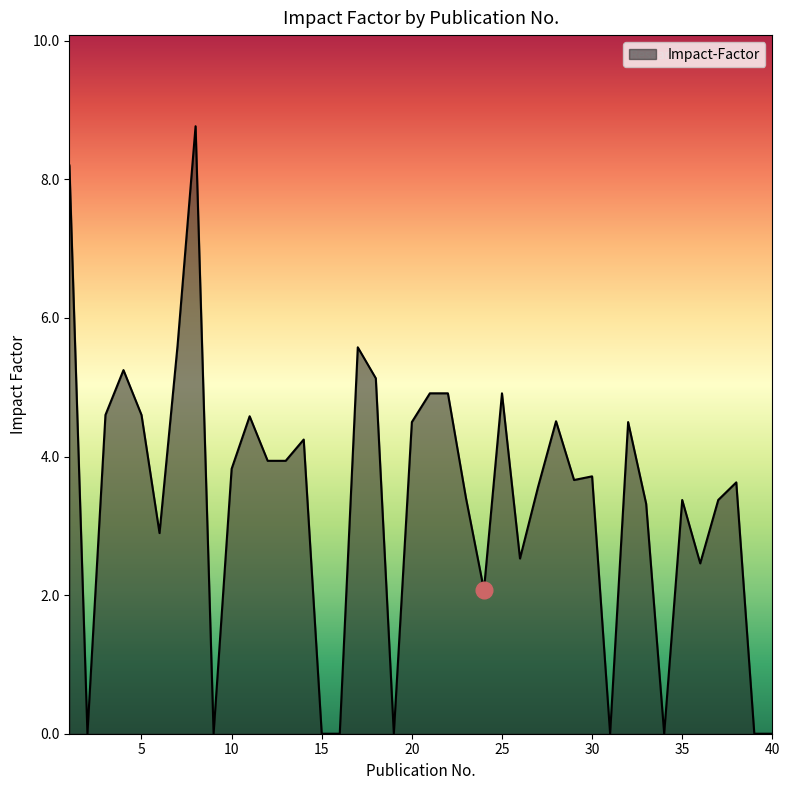

What is the difference between the maximum and minimum values?

8.8